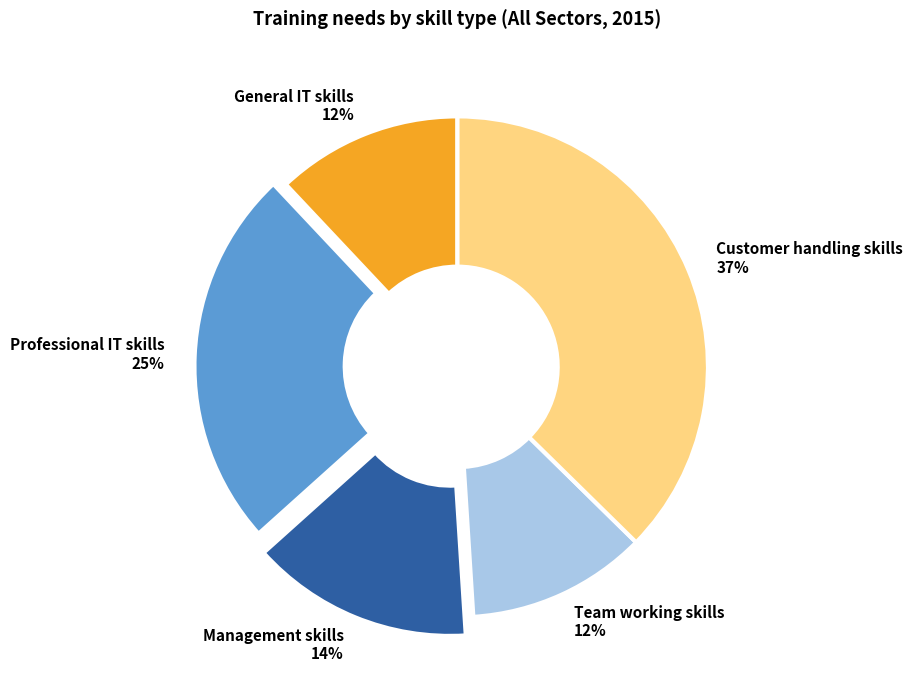

To the nearest percent, what portion does General IT skills represent?

12%